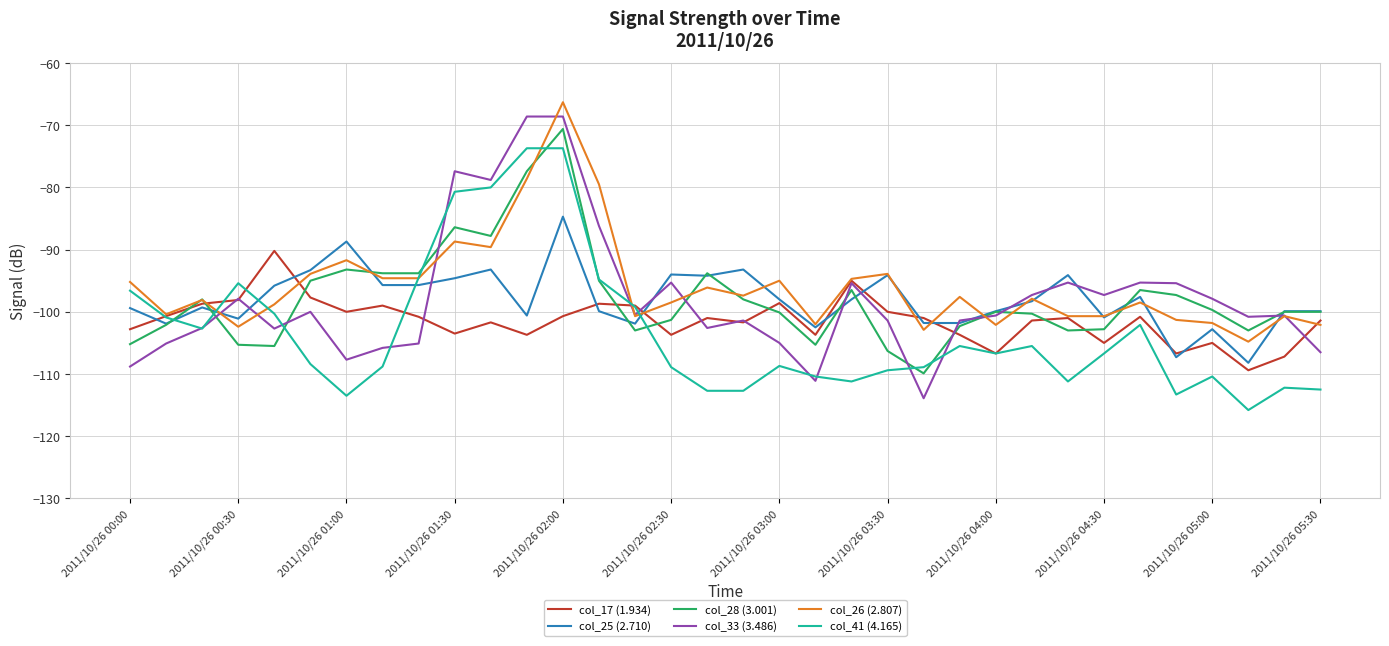

Which series has the largest range (max minus min)?

col_33 (3.486)